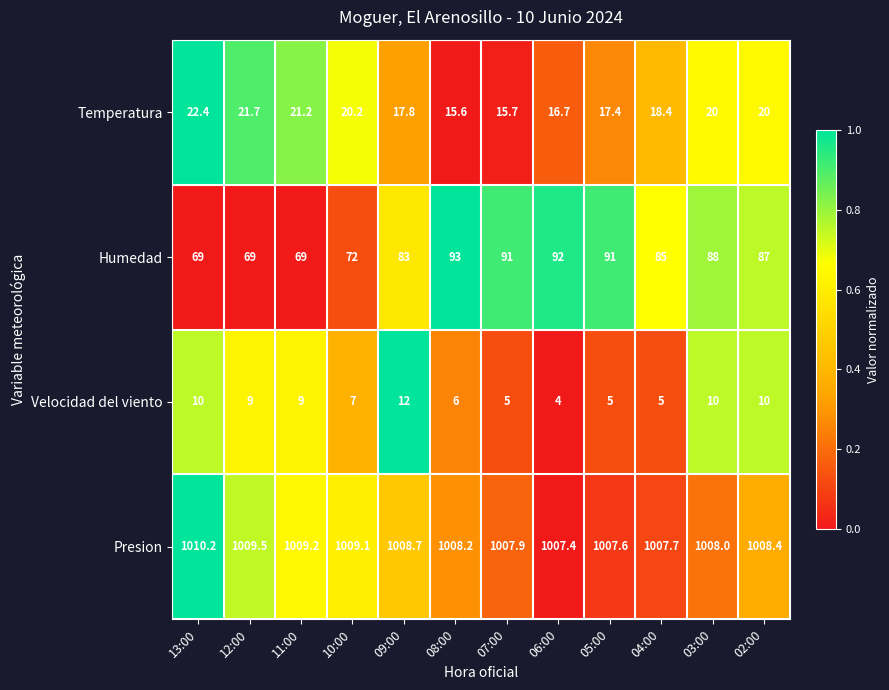

Is it true that Humedad equals 41.5 at 13:00?

False